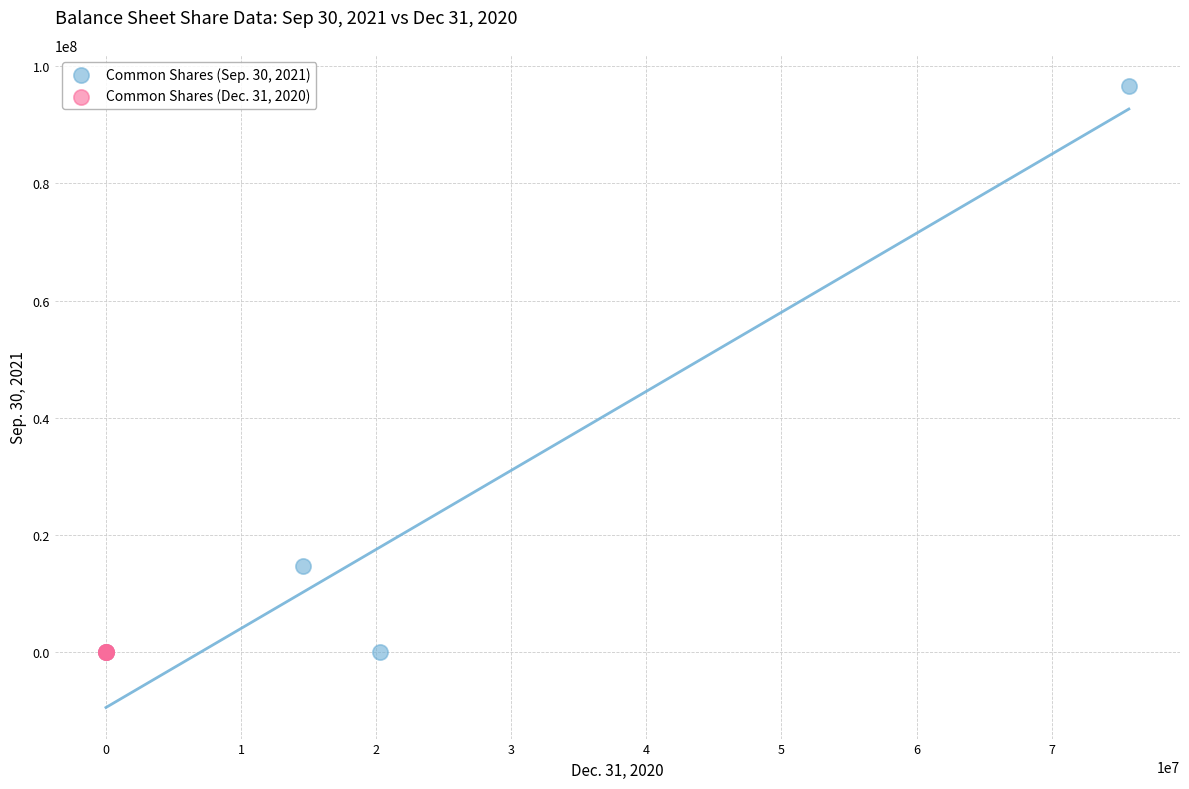

Which series contains the highest Y value?

Common Shares (Sep. 30, 2021)